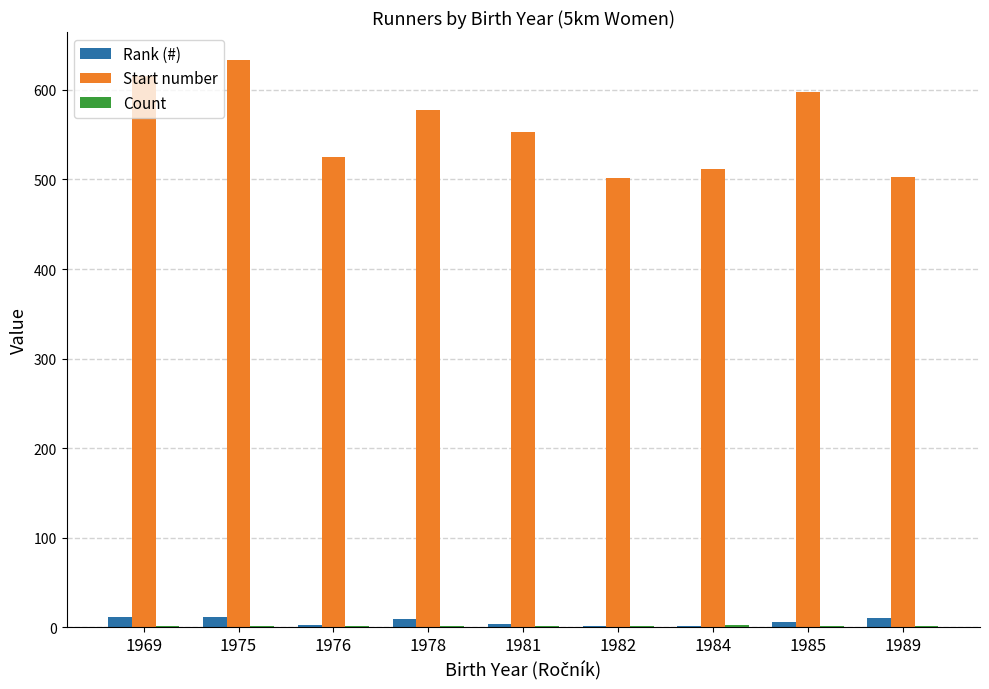

Which label corresponds to the largest value in the chart?

1975